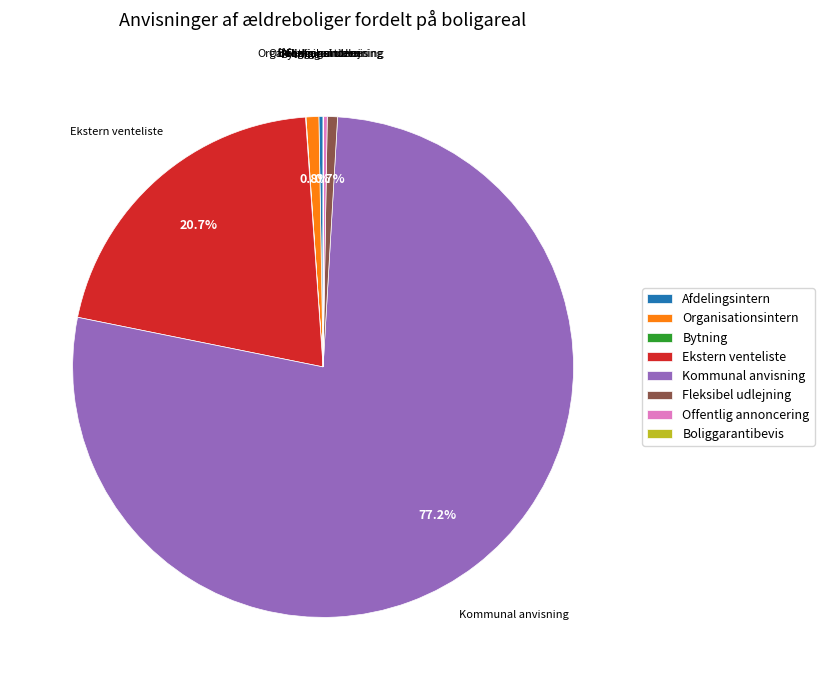

Which slice is the largest?

Kommunal anvisning